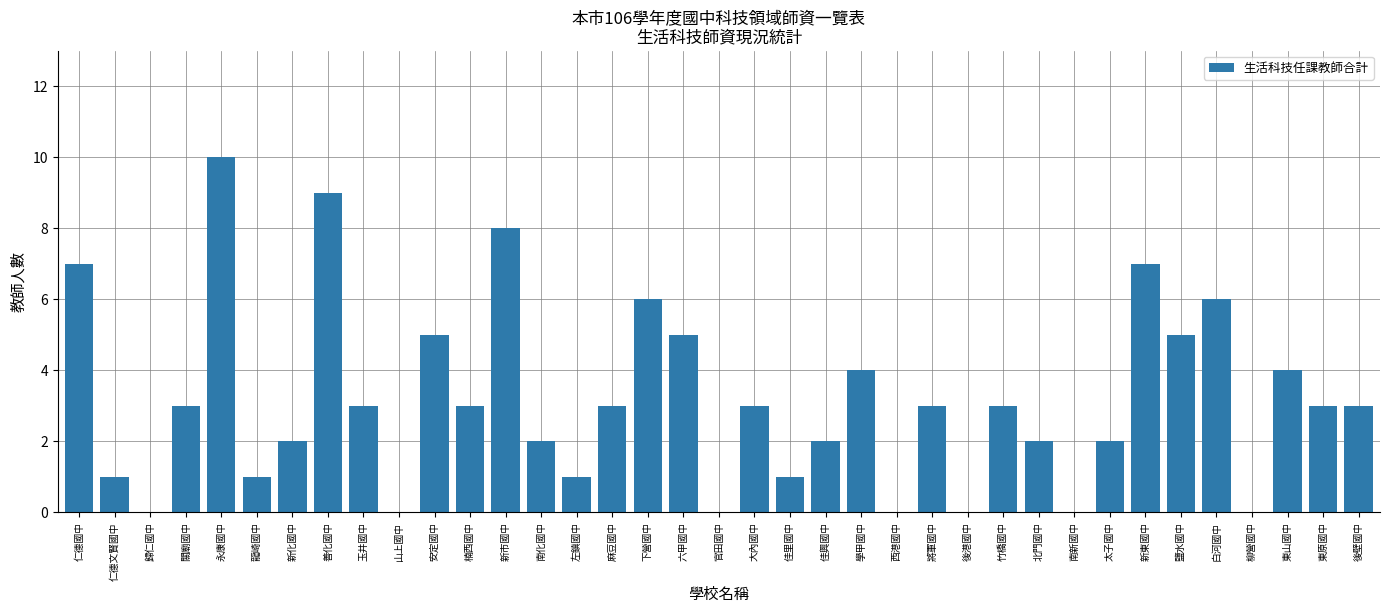

What is the approximate value at 六甲國中?

5